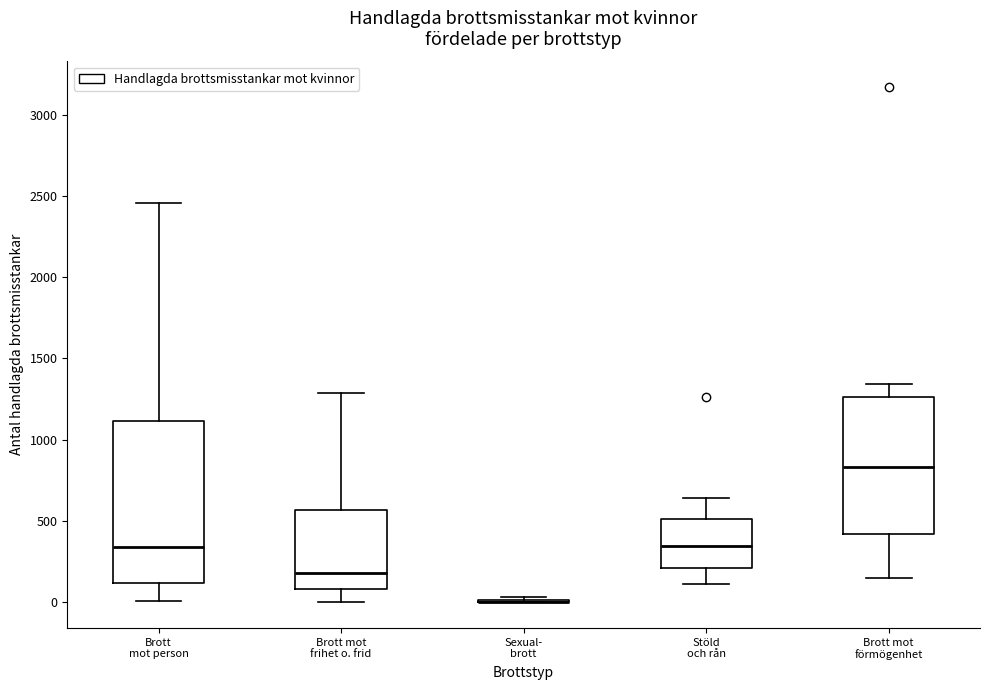

Reading left to right, transcribe this box plot: for each box, give where its median line is, the range the box spans, and where its two whiskers end, as read against the y-axis. The values are not printed on the chart, so give them approximately, as read against the axis.

Brott mot person: median 350, box 100 to 1100, whiskers 0 to 2450
Brott mot frihet o. frid: median 200, box 100 to 550, whiskers 0 to 1300
Sexual- brott: box collapsed to a line at 0, whiskers 0 to 50
Stöld och rån: median 350, box 200 to 500, whiskers 100 to 650
Brott mot förmögenhet: median 850, box 400 to 1250, whiskers 150 to 1350